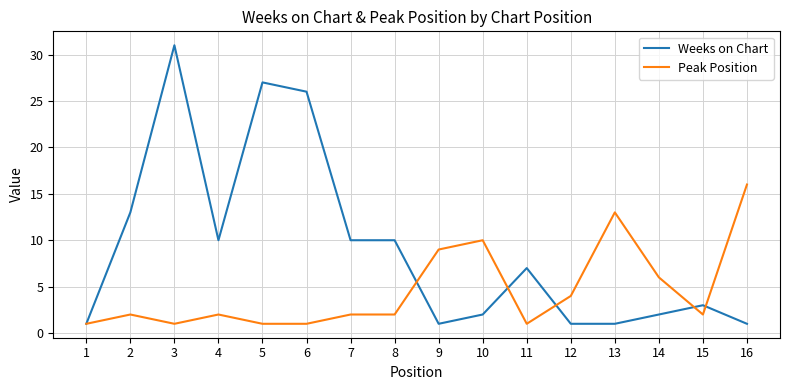

Which category has the highest value in the Peak Position series?

16